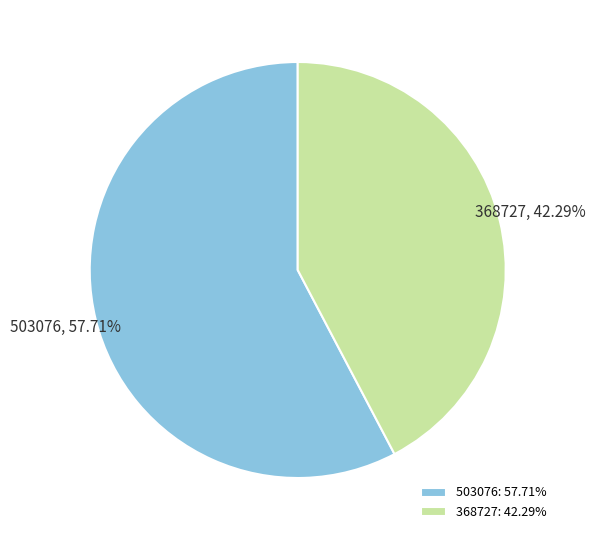

The 368727 slice represents 42% of the pie. True or false?

True